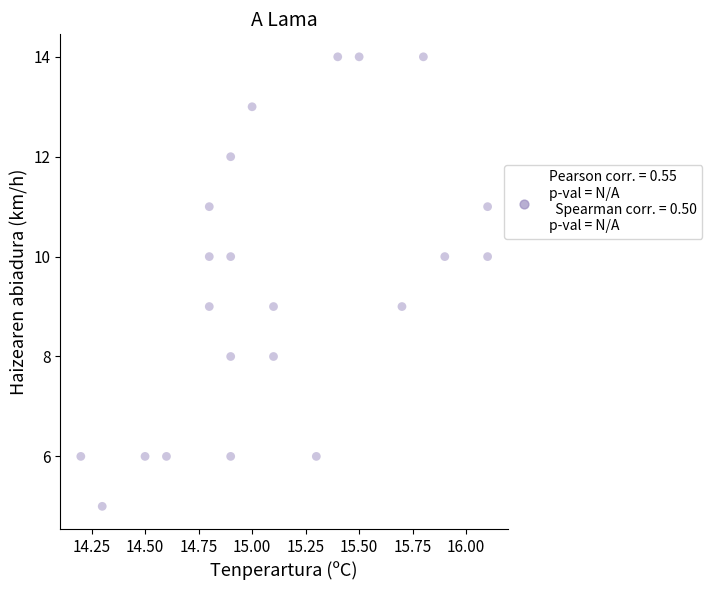

What is the range of Y values (max minus min)?

9